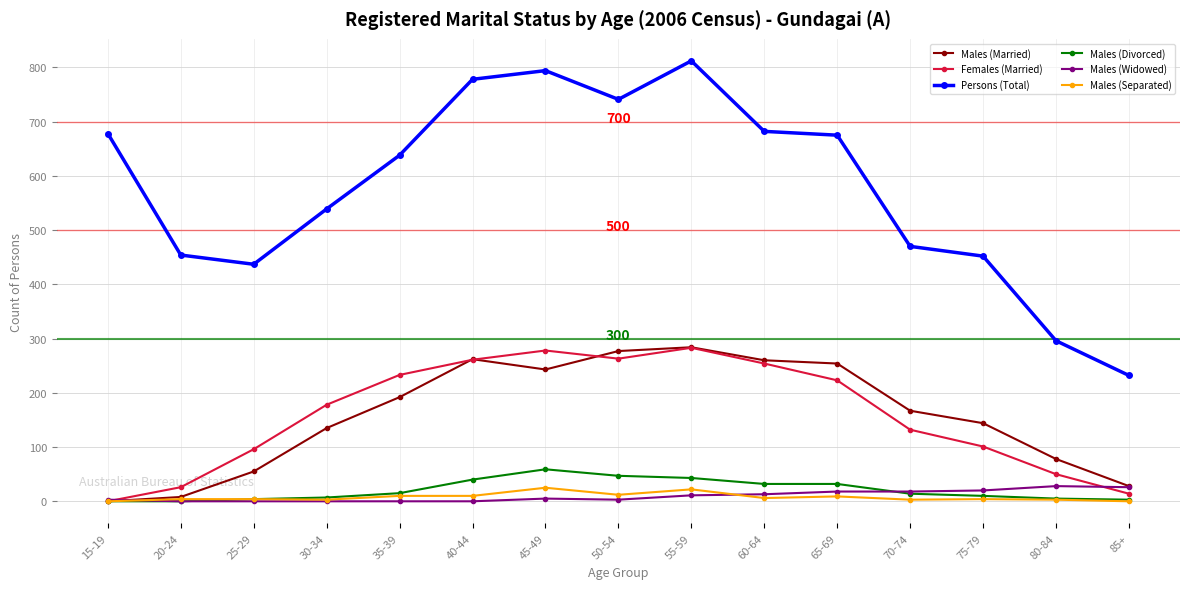

What is the greatest value displayed?

812